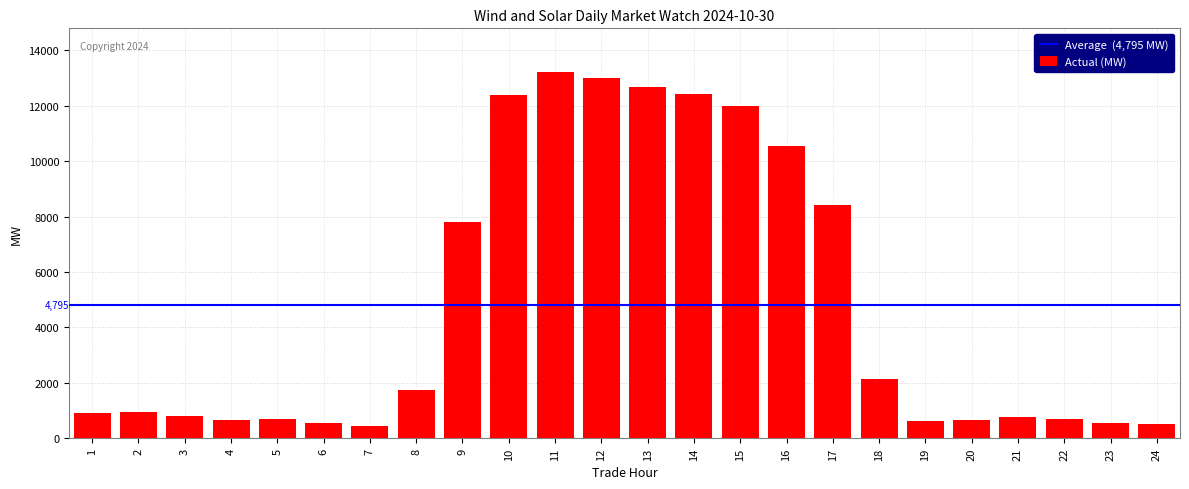

What is the difference between the values at 10 and 19?

11794.6